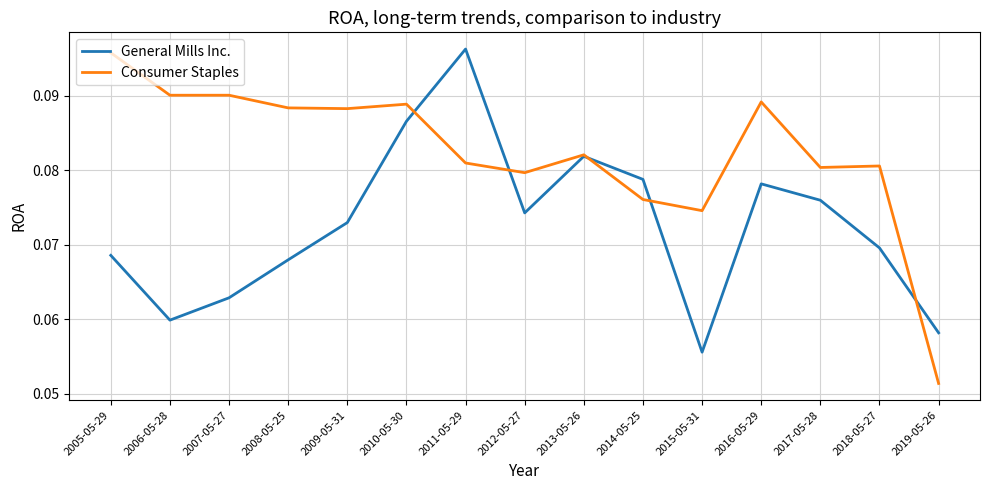

At how many categories does at least one series exceed 0?

15